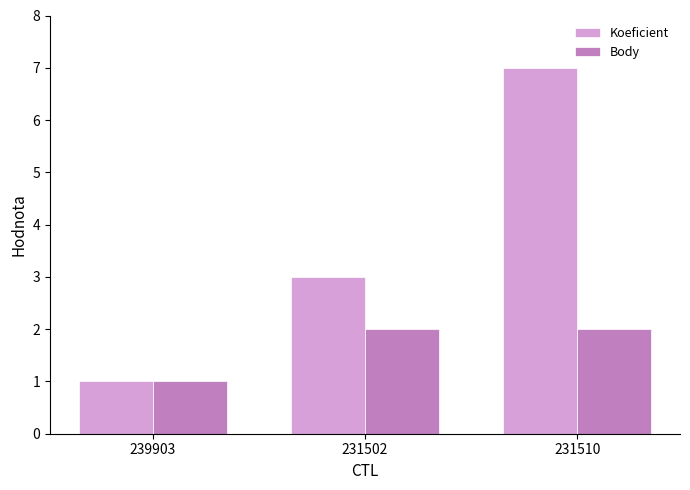

What is the difference between the maximum and minimum values in the Body series?

1